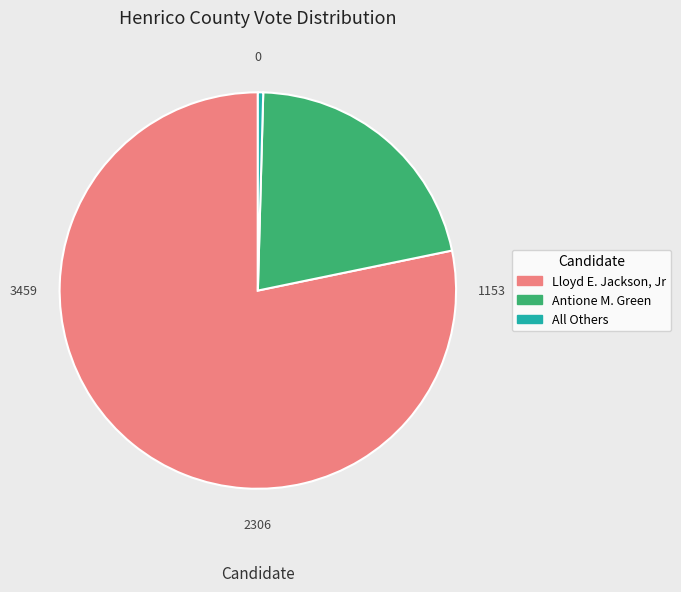

Does any single category account for the majority?

Yes